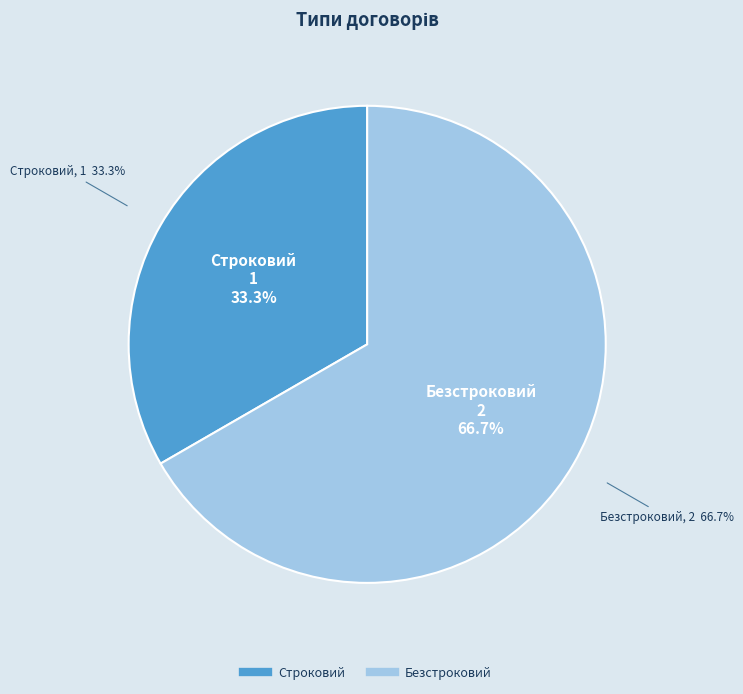

Does Строковий account for over 50% of the chart?

No